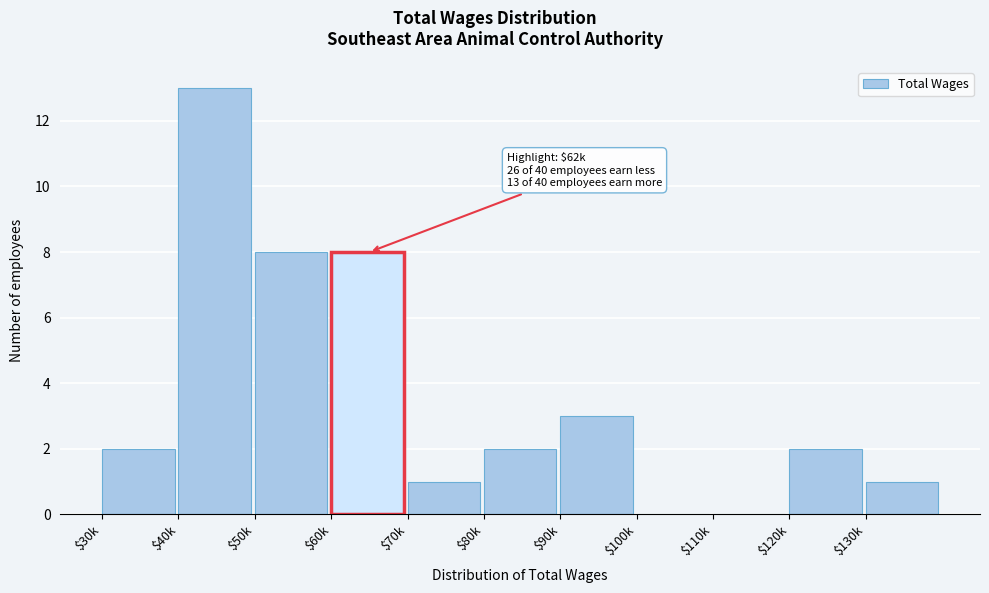

Is it true that the value at $80k is 1?

False